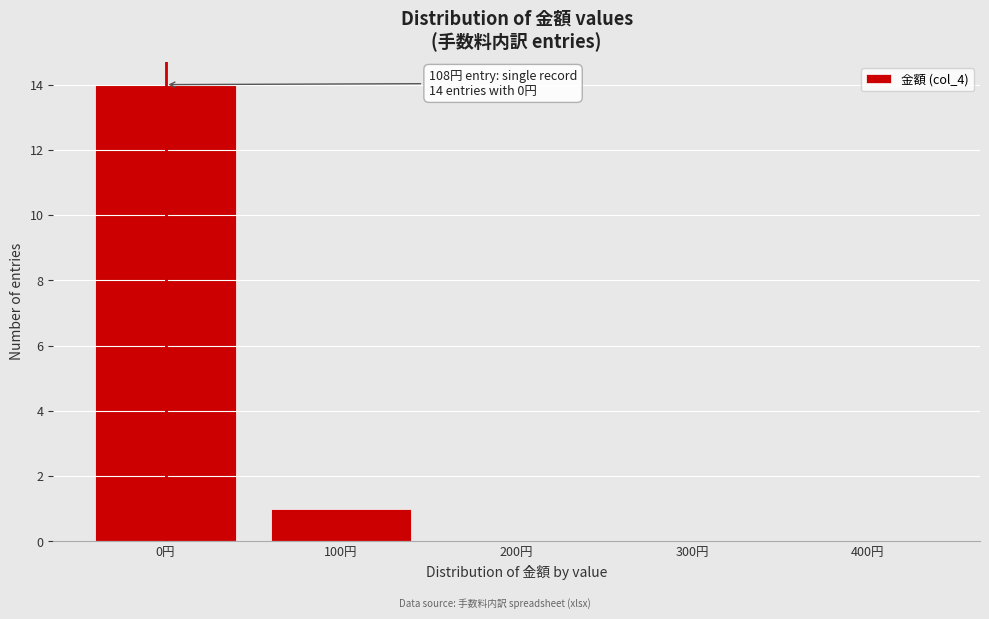

Reading left to right, list all the values displayed in this chart.

0円=14	100円=1	200円=0	300円=0	400円=0